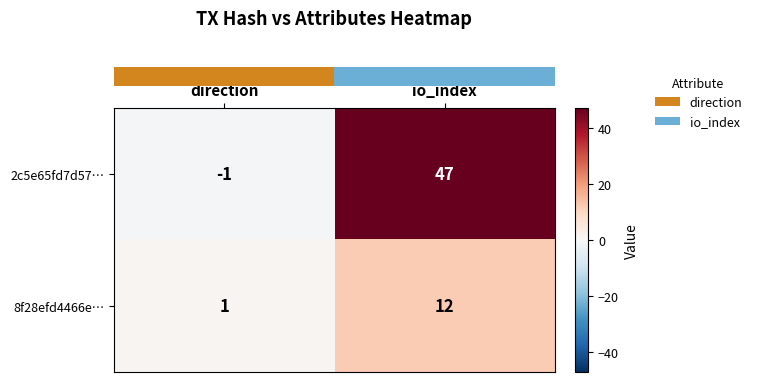

Rank the series at io_index from highest to lowest value.

2c5e65fd7d57…, 8f28efd4466e…